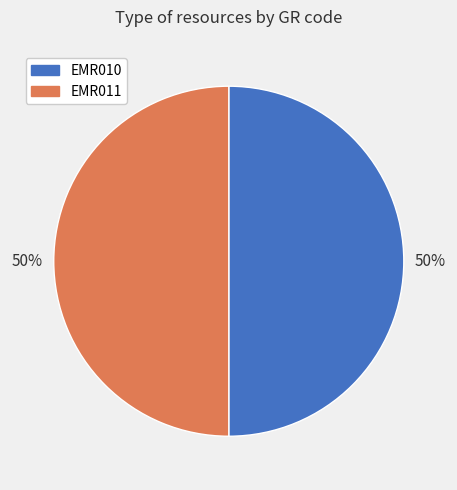

Do EMR011 and EMR010 together represent more than half of the pie?

Yes